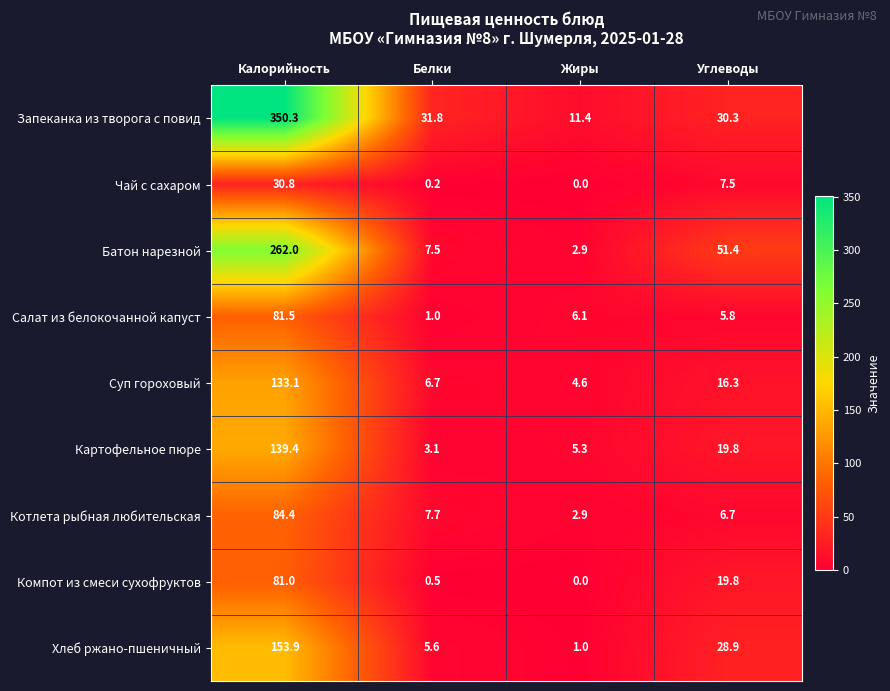

Between Белки and Углеводы, which series saw the biggest shift?

Батон нарезной